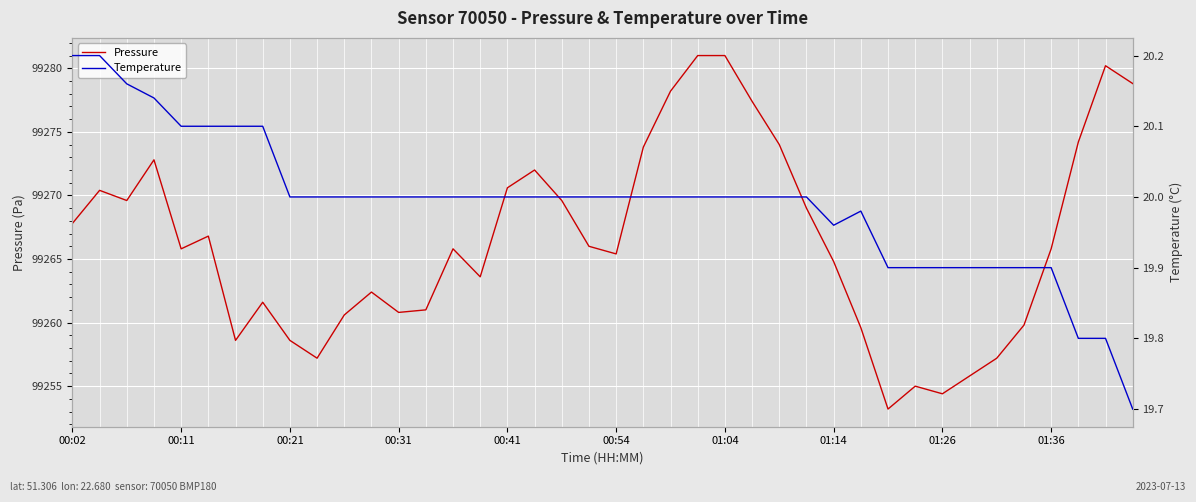

True or false: Pressure has a value of 99281.0 at 01:04.

True